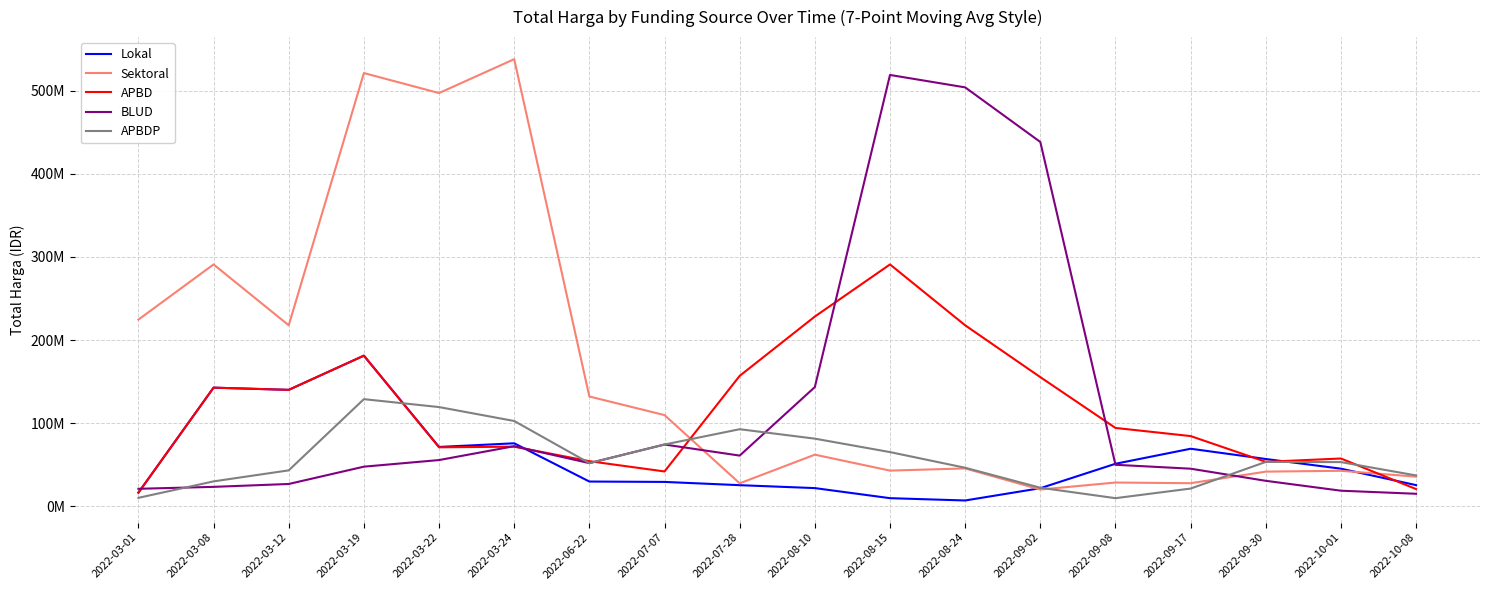

Does the chart display data point markers on the line(s)?

No